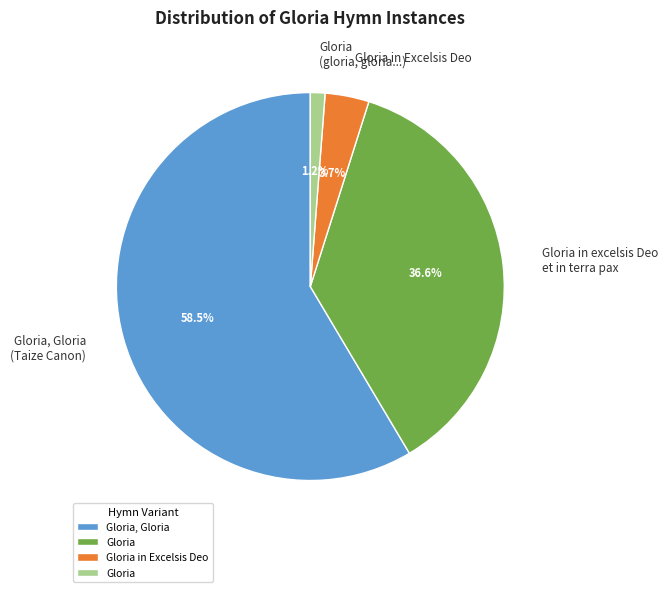

Which slice is the smallest?

Gloria (gloria, gloria...)